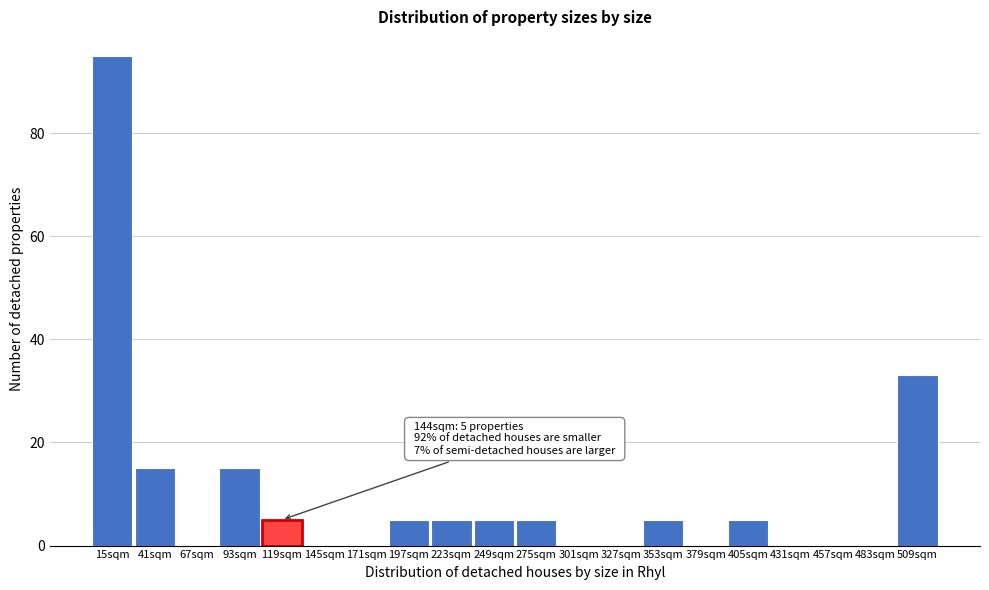

Reading right to left, transcribe all the data shown in this chart.

509sqm=33	483sqm=0	457sqm=0	431sqm=0	405sqm=5	379sqm=0	353sqm=5	327sqm=0	301sqm=0	275sqm=5	249sqm=5	223sqm=5	197sqm=5	171sqm=0	145sqm=0	119sqm=5	93sqm=15	67sqm=0	41sqm=15	15sqm=95